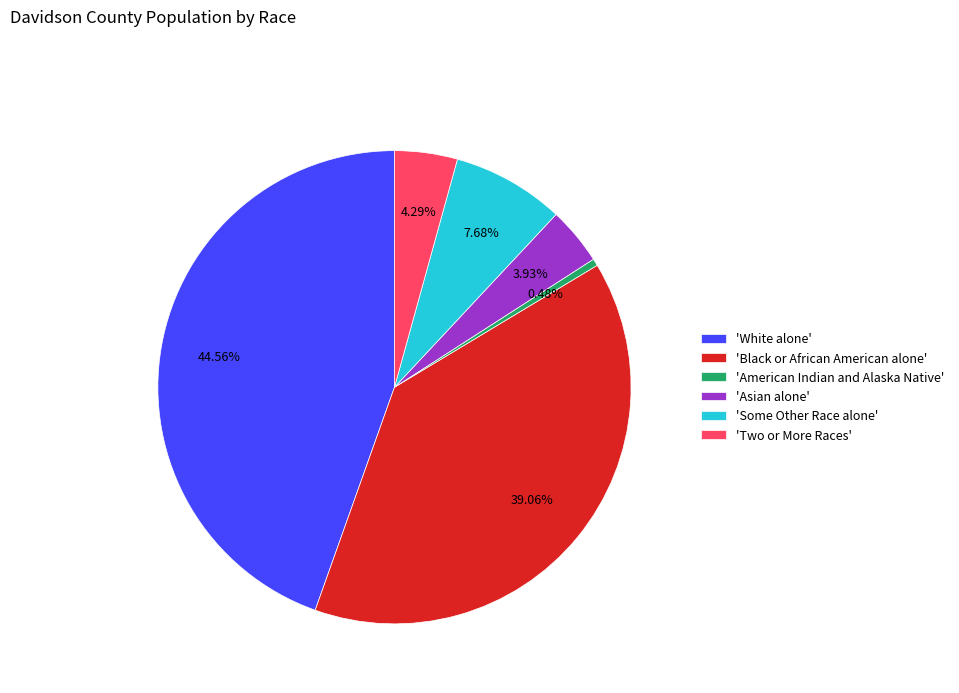

Is there any slice that represents more than half of the pie?

No